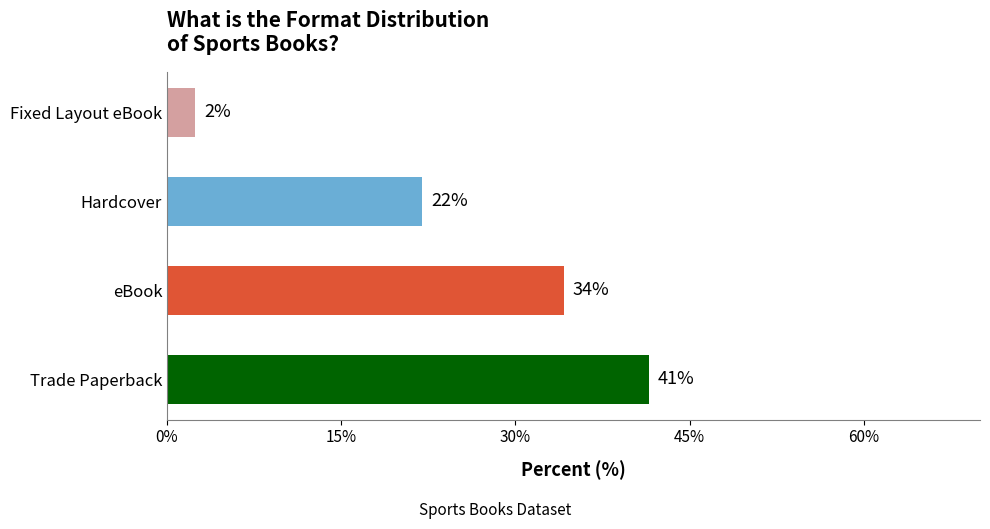

Approximately how many times larger is the value at Hardcover compared to Trade Paperback?

0.5